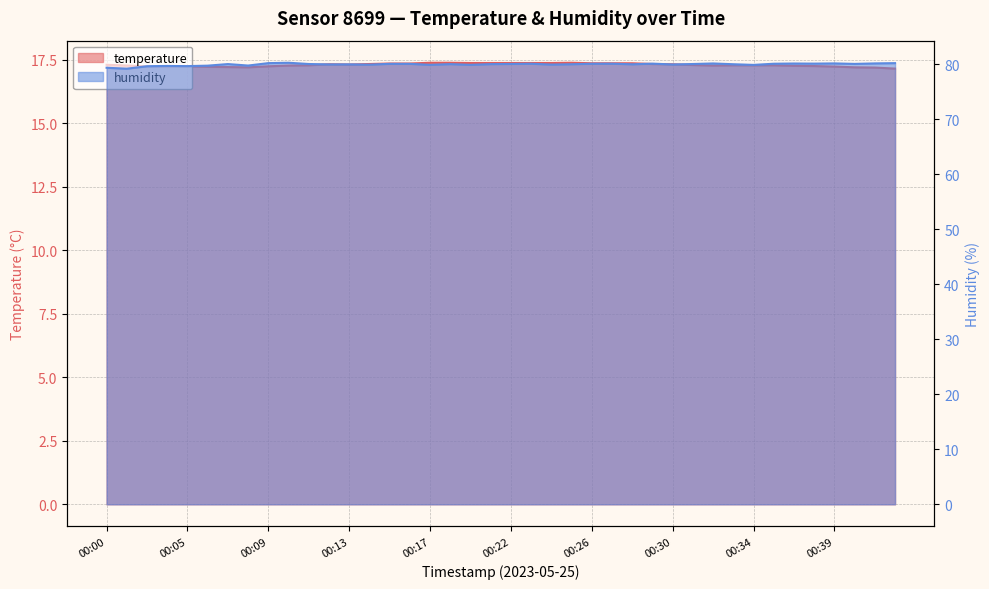

How many interior local peaks does the humidity series have?

11